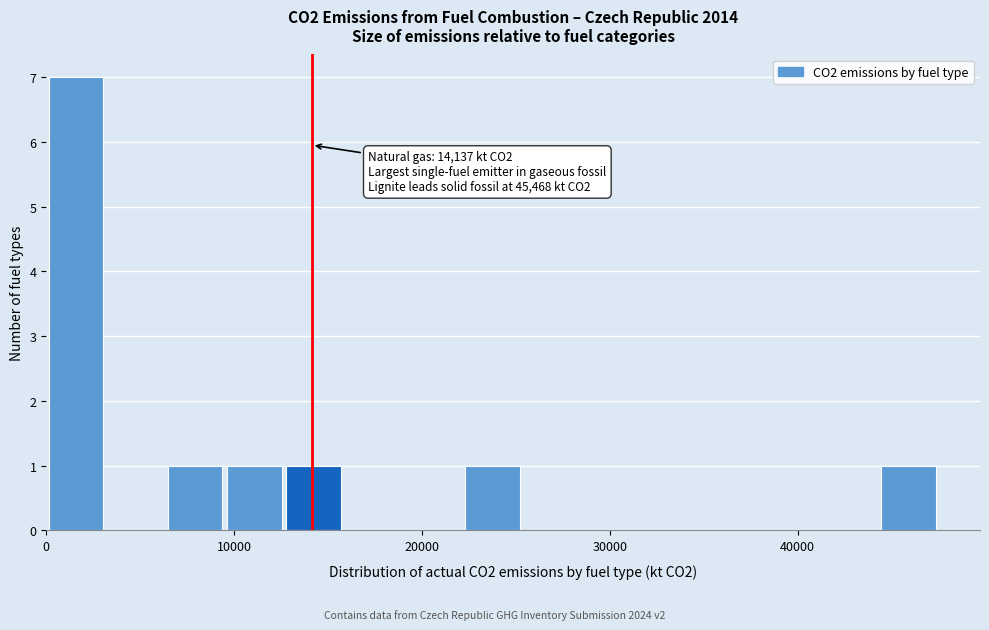

Read against the x-axis, roughly where is the centre of the tallest bar?

2000